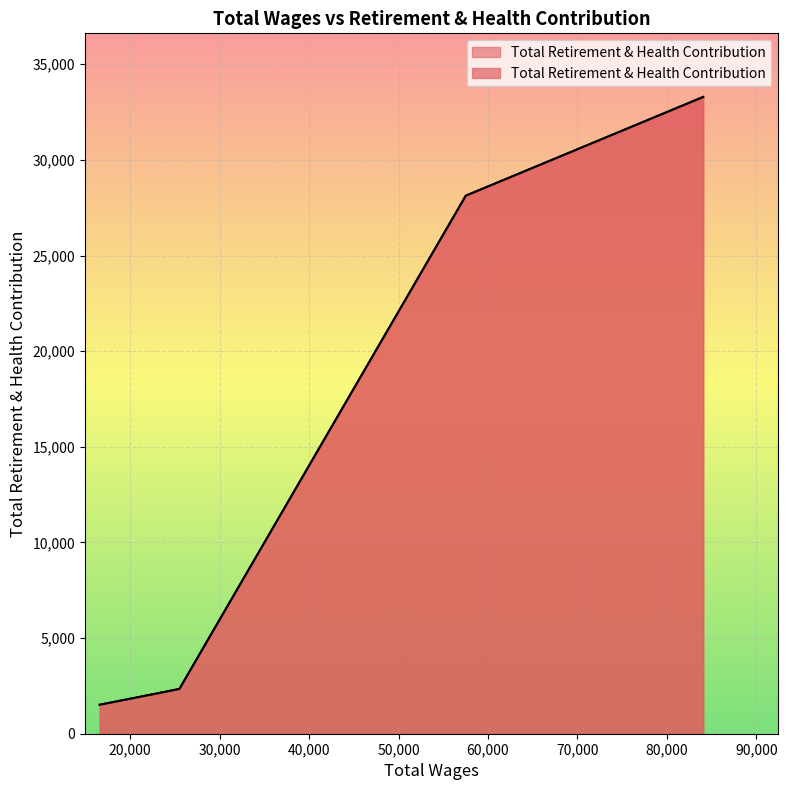

The chart shows a value of 28128 at 57525.0. True or false?

True